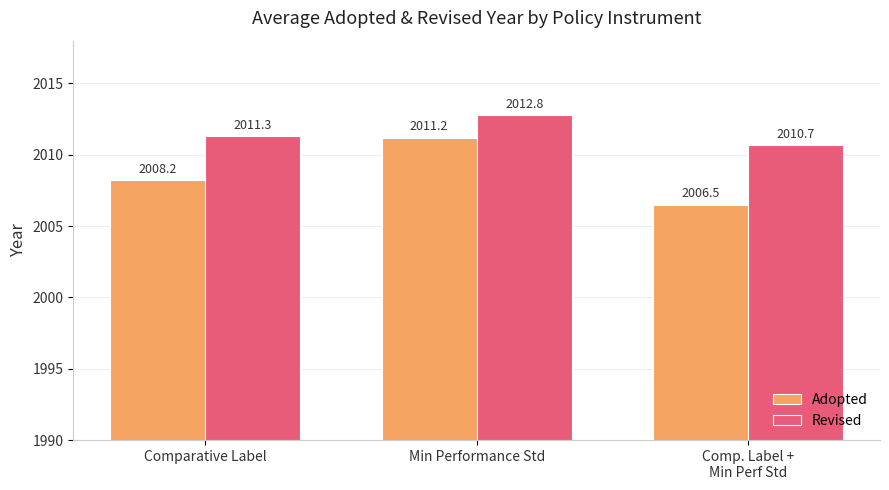

Reading left to right, list all the values displayed in this chart.

Adopted: Comparative Label=2008.2	Min Performance Std=2011.2	Comp. Label +
Min Perf Std=2006.5
Revised: Comparative Label=2011.3	Min Performance Std=2012.8	Comp. Label +
Min Perf Std=2010.7